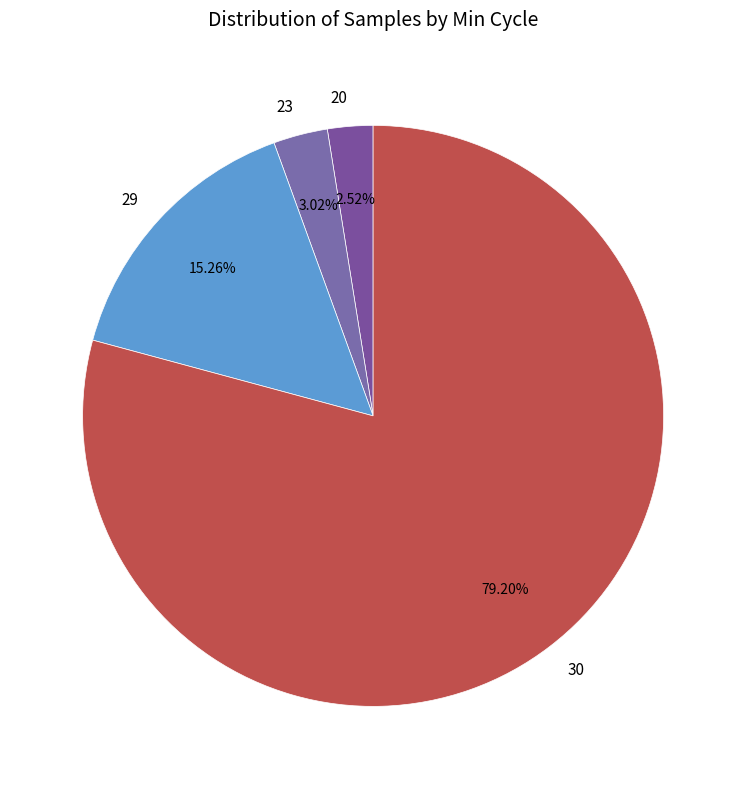

Which category accounts for the majority?

30